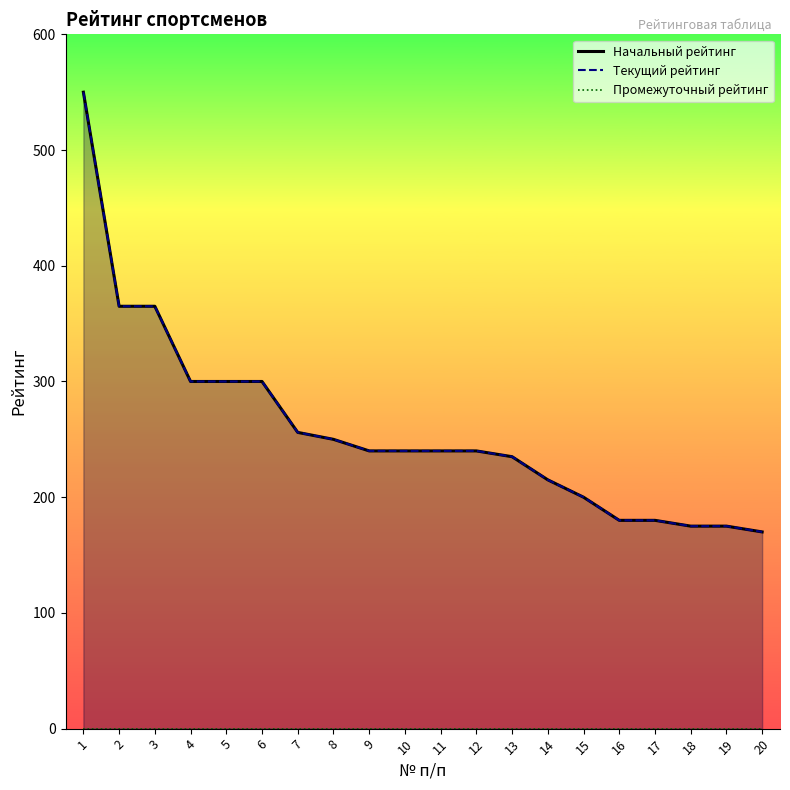

How many data points in Текущий рейтинг are less than 240?

8